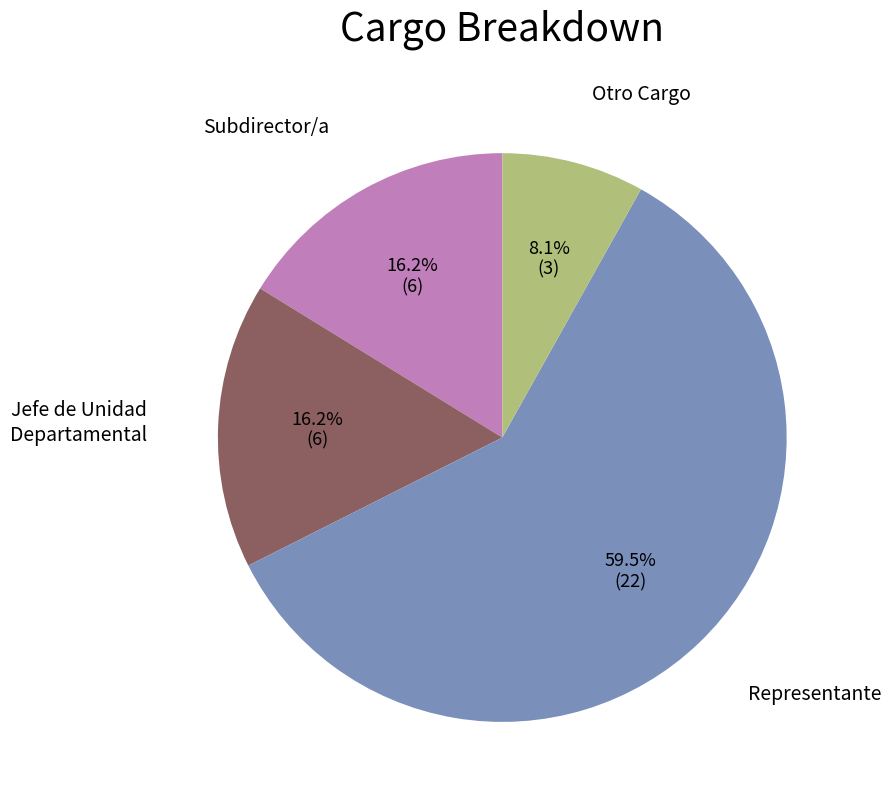

Is there any slice that represents more than half of the pie?

Yes